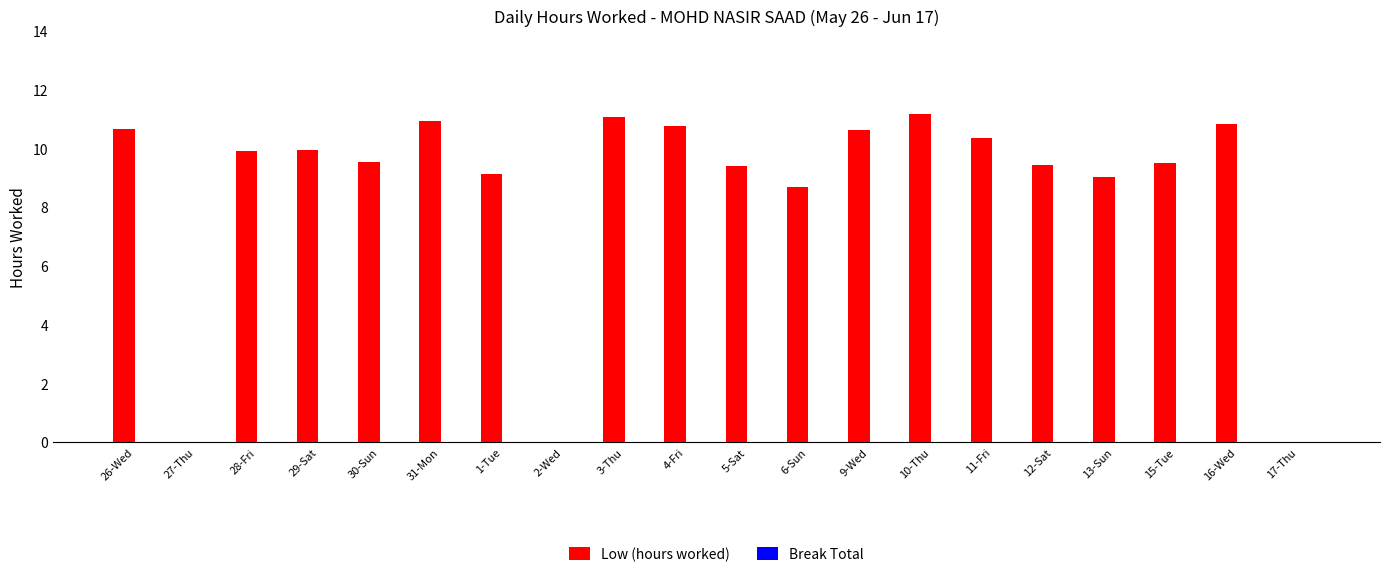

What is the maximum value shown in the chart?

11.2